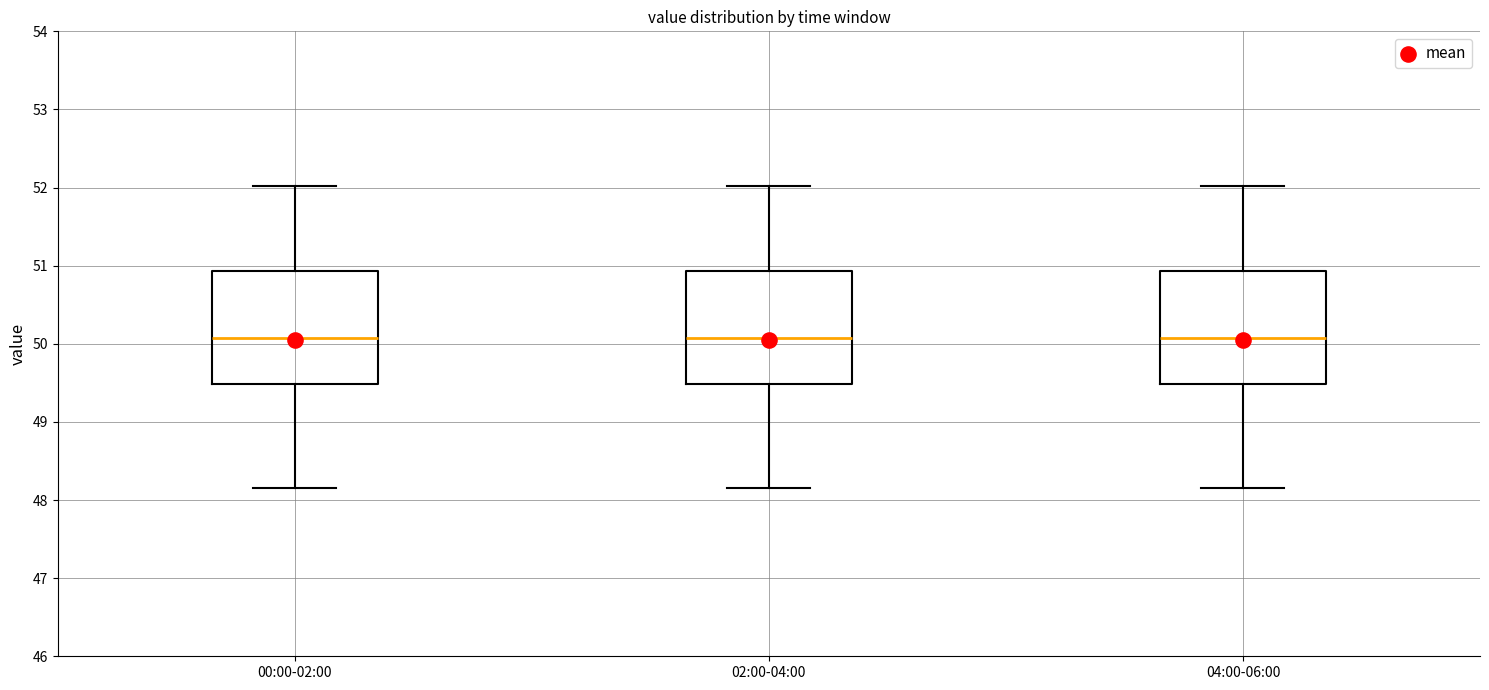

Where is the upper edge of the box for 02:00-04:00 on the y-axis? The values are not printed on the chart, so give them approximately, as read against the axis.

50.9